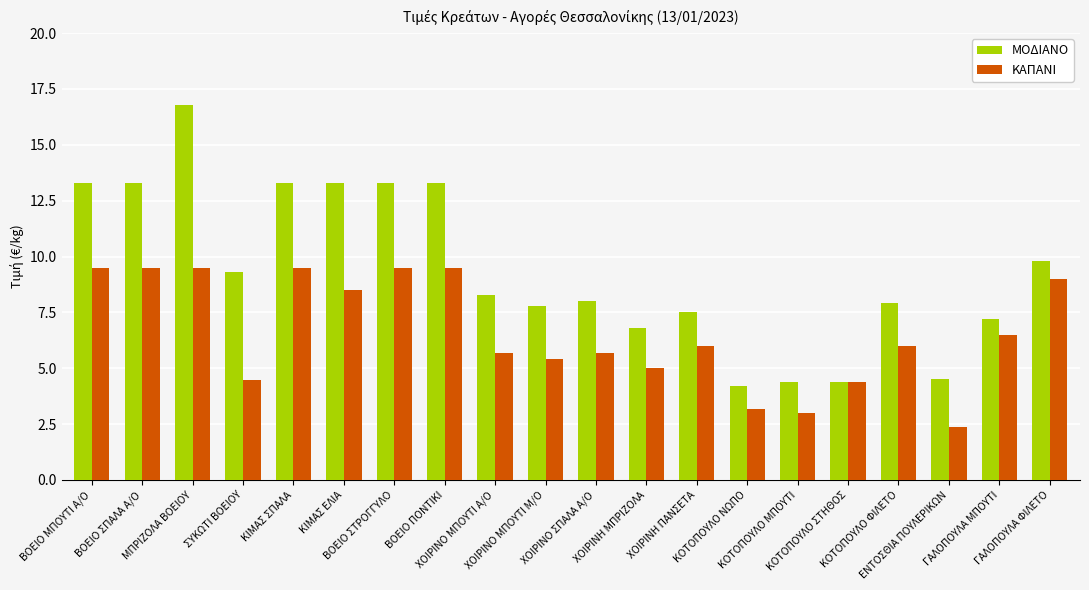

What are all the series names shown in the legend?

ΜΟΔΙΑΝΟ, ΚΑΠΑΝΙ